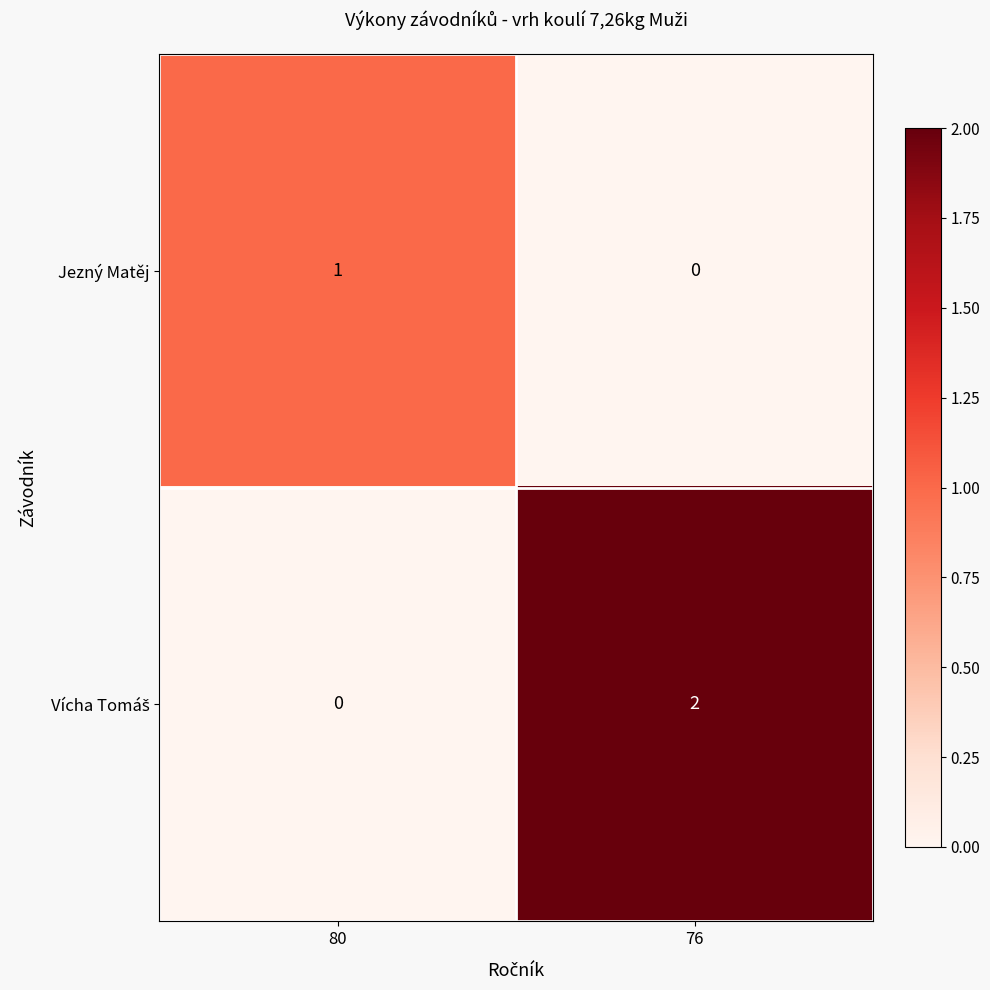

The Jezný Matěj series shows 0 at 76. True or false?

True